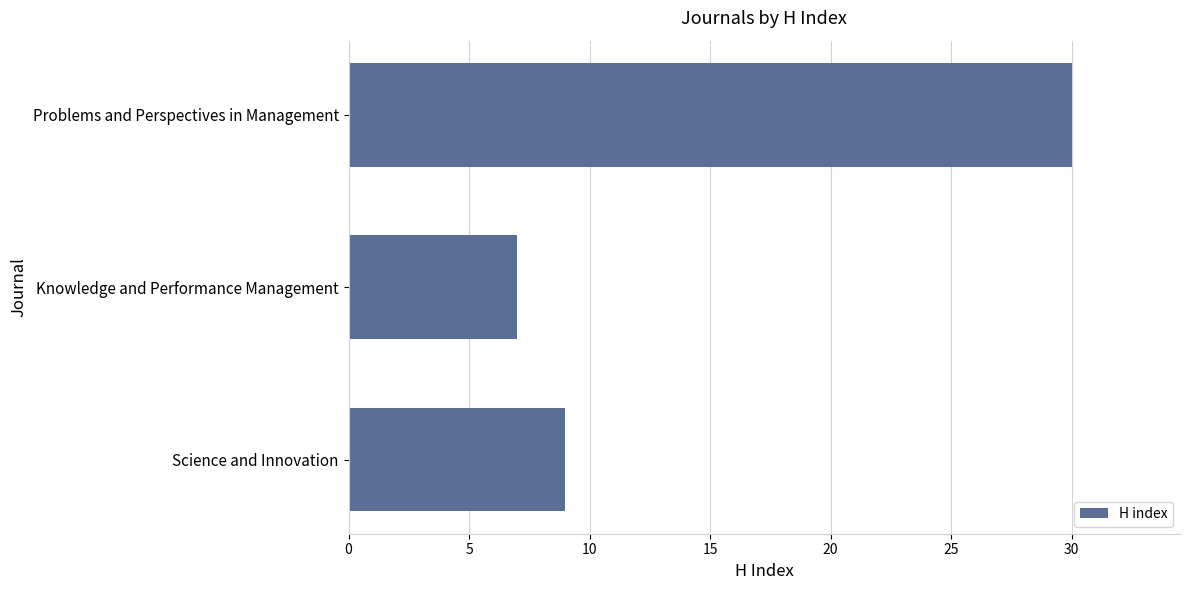

What is the sum of all values?

46